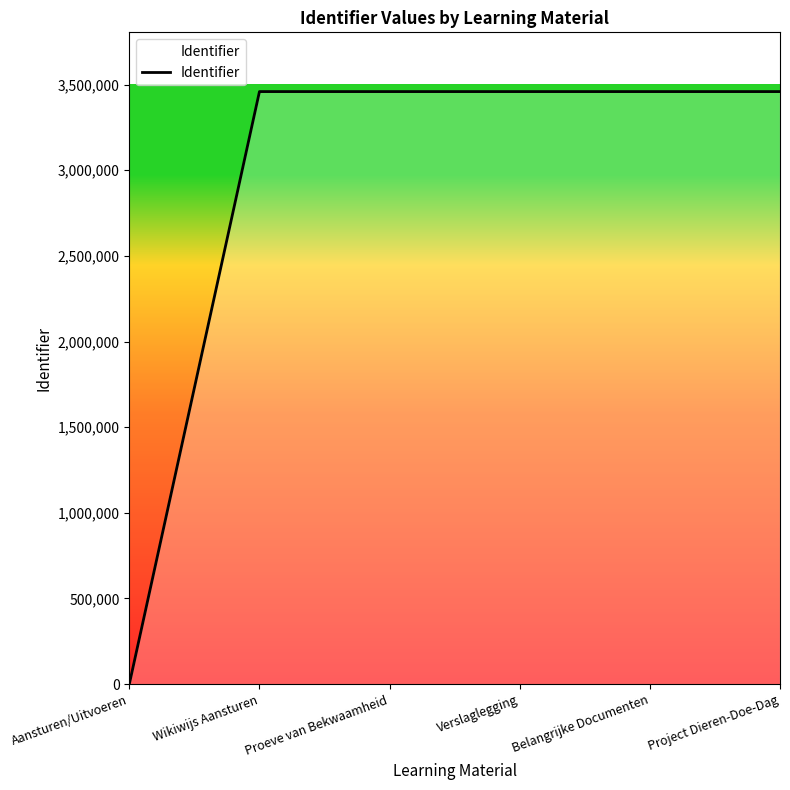

What position from the left is Verslaglegging?

4